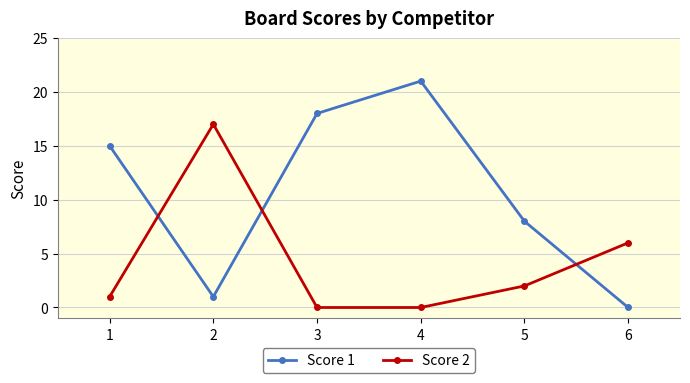

At which label is Score 1 closest to 10?

5